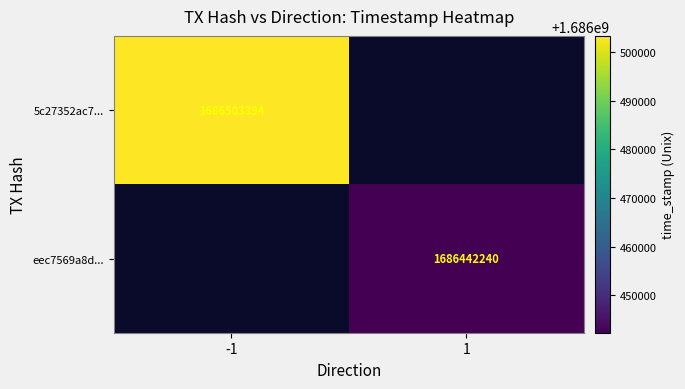

True or false: eec7569a8d... has a value of 1686442240 at 1.

True